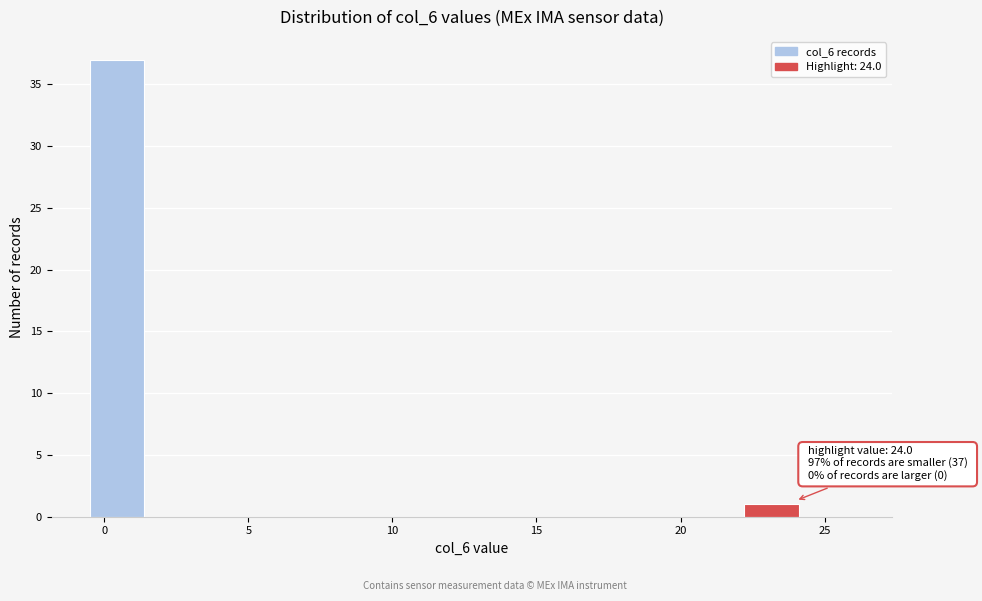

Read against the x-axis, roughly where is the centre of the tallest bar?

0.5